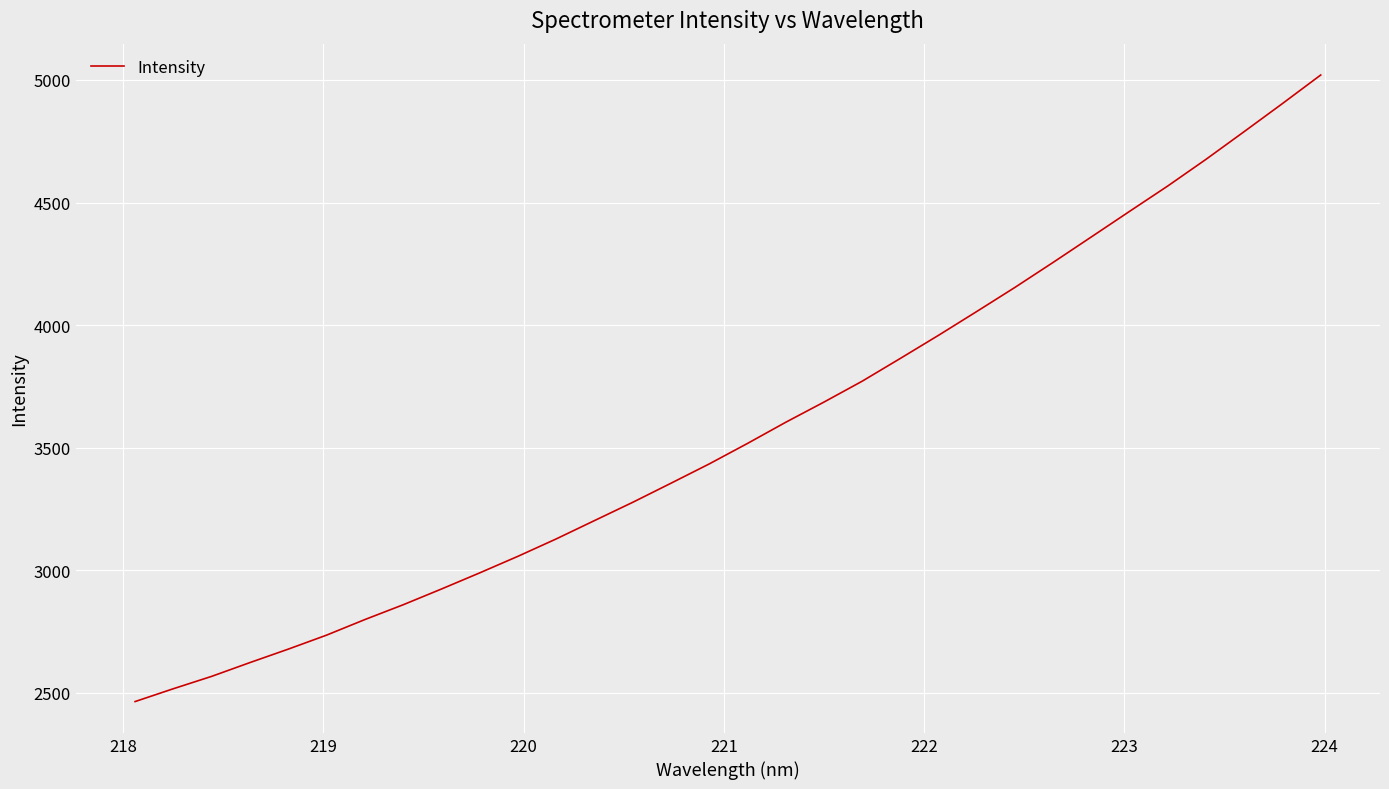

What is the minimum value shown in the chart?

2464.3